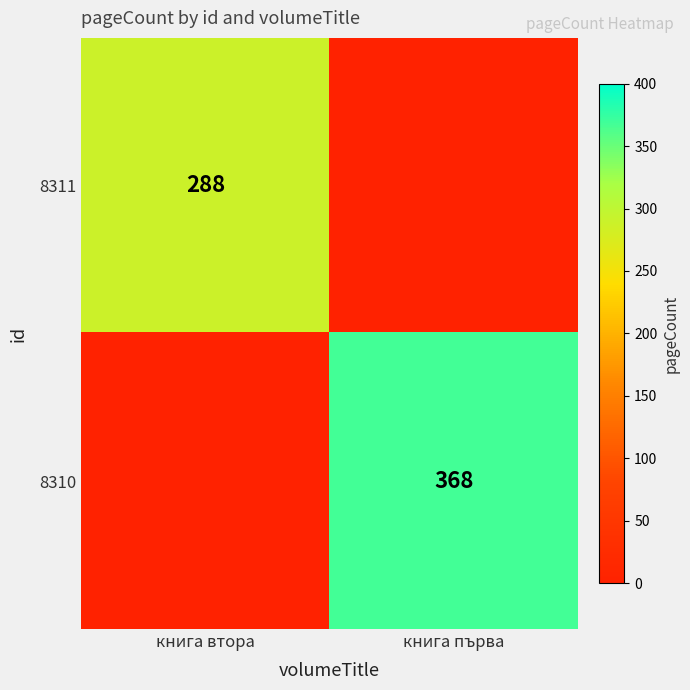

Is it true that 8310 equals 368 at книга първа?

True